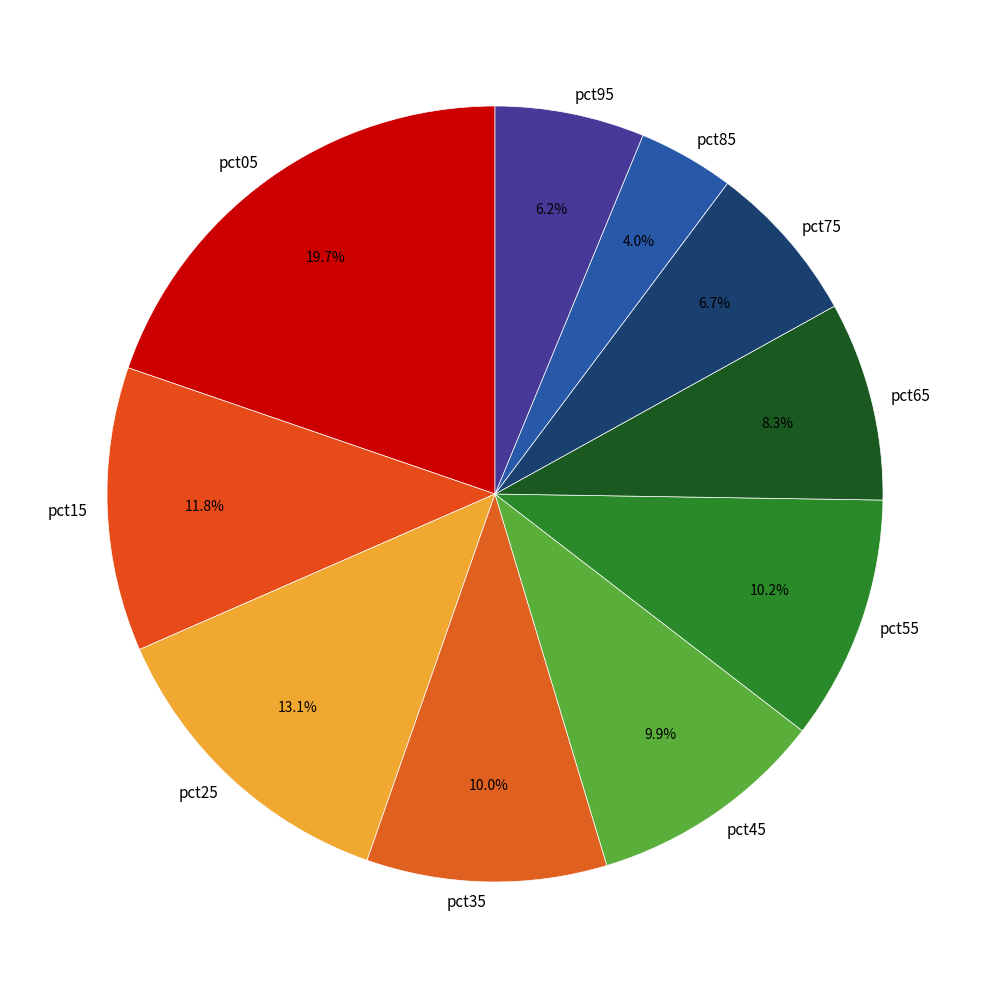

Between pct95 and pct65, which is larger?

pct65